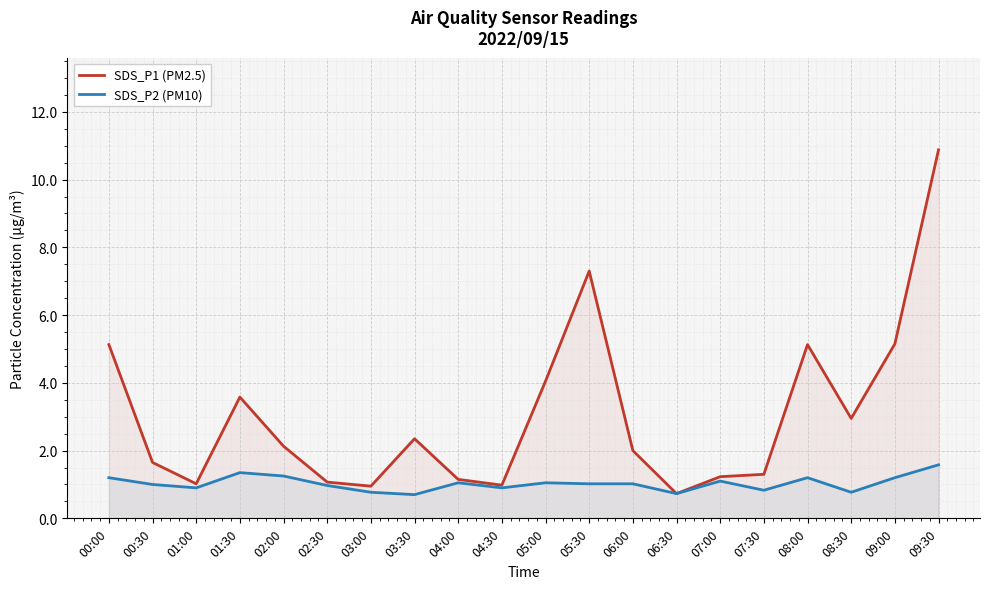

What is the total value across all series at 08:30?

3.7